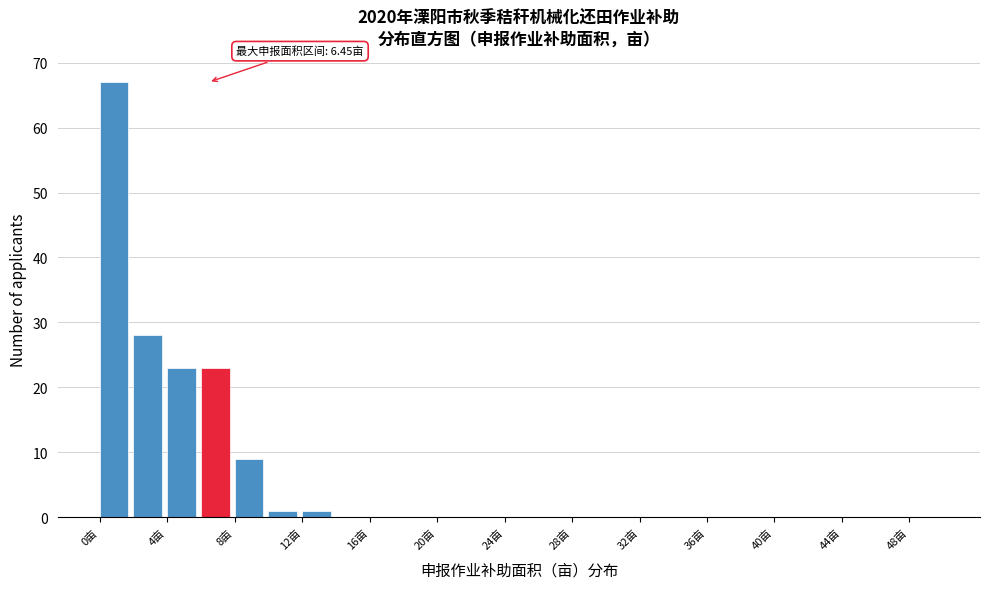

Which range on the x-axis has the tallest bar?

0 to 2